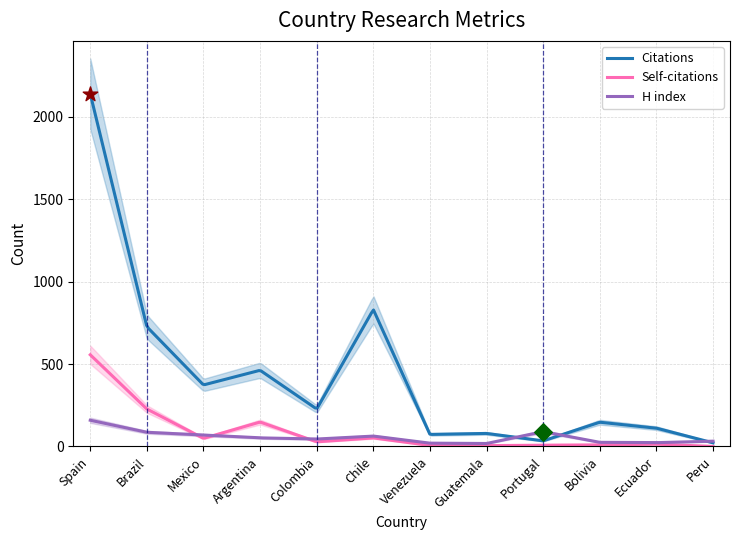

Which series has the largest Y range (max minus min)?

Citations